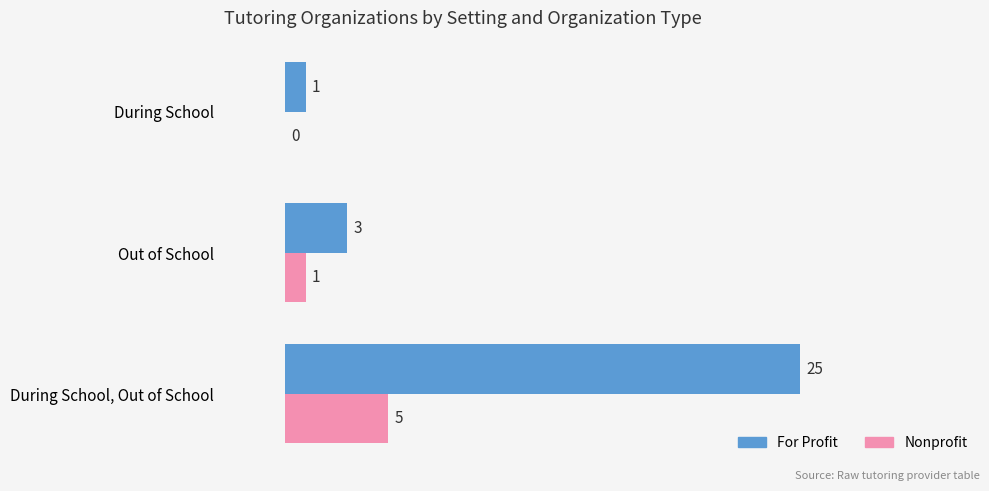

What is the sum of all Nonprofit values?

6